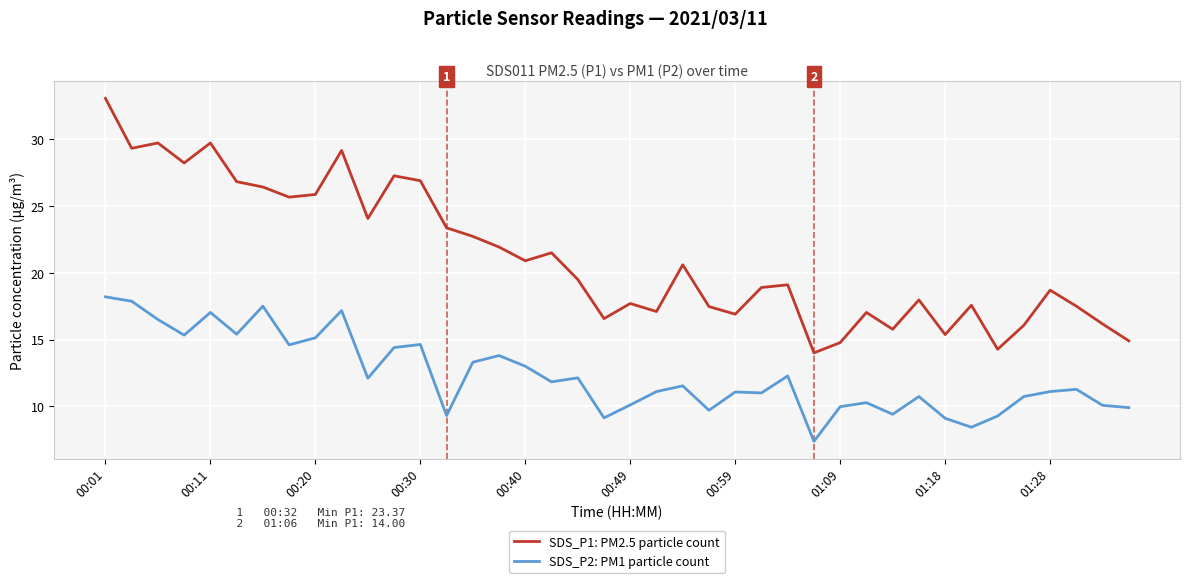

What is the lowest value of the SDS_P2: PM1 particle count series?

7.4